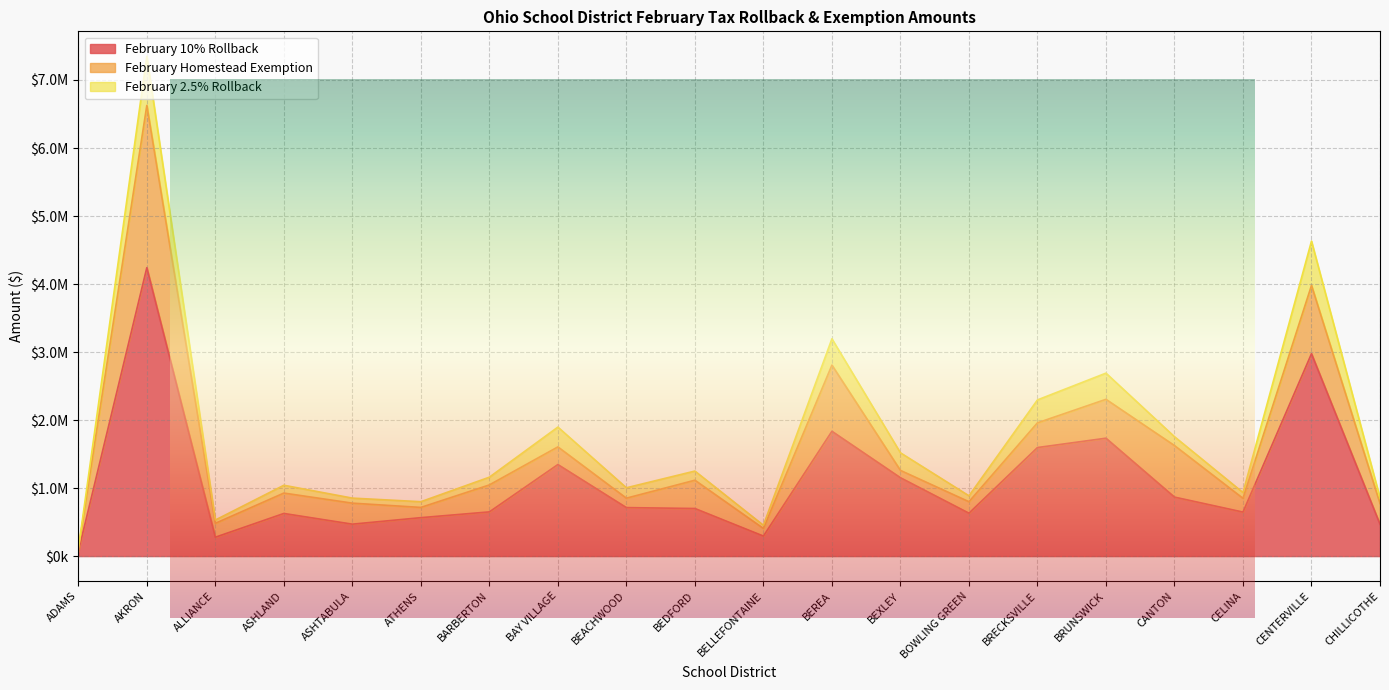

True or false: February 2.5% Rollback has a value of 1984.0 at ADAMS.

False